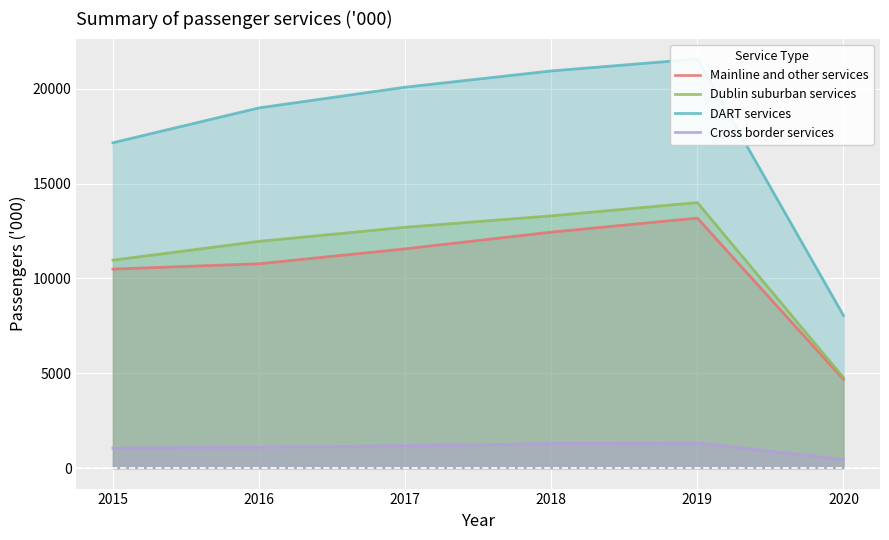

Reading right to left, what are all the values shown in this chart?

Mainline and other services: 4670.0	13178.6	12438.0	11557.0	10771.7	10490.0
Dublin suburban services: 4772.0	13997.1	13299.0	12695.6	11953.5	10962.0
DART services: 8044.0	21560.4	20934.0	20077.2	18986.6	17150.0
Cross border services: 448.0	1324.1	1290.0	1175.0	1102.8	1058.0